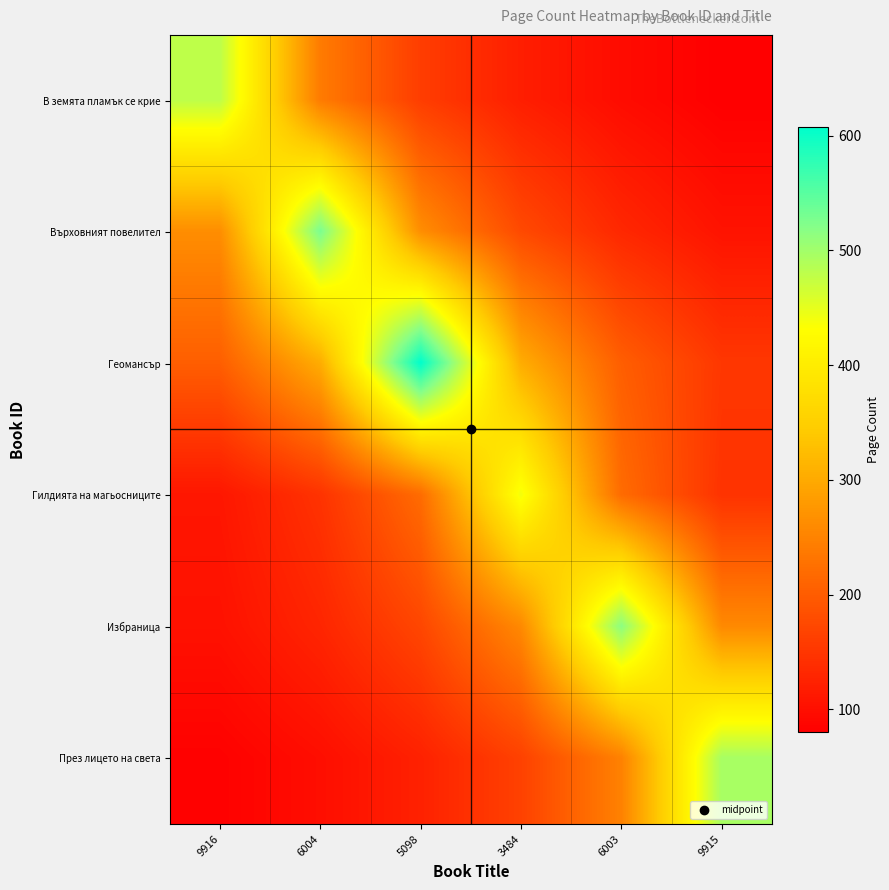

What is the difference between the highest and lowest values at 5098?

484.0